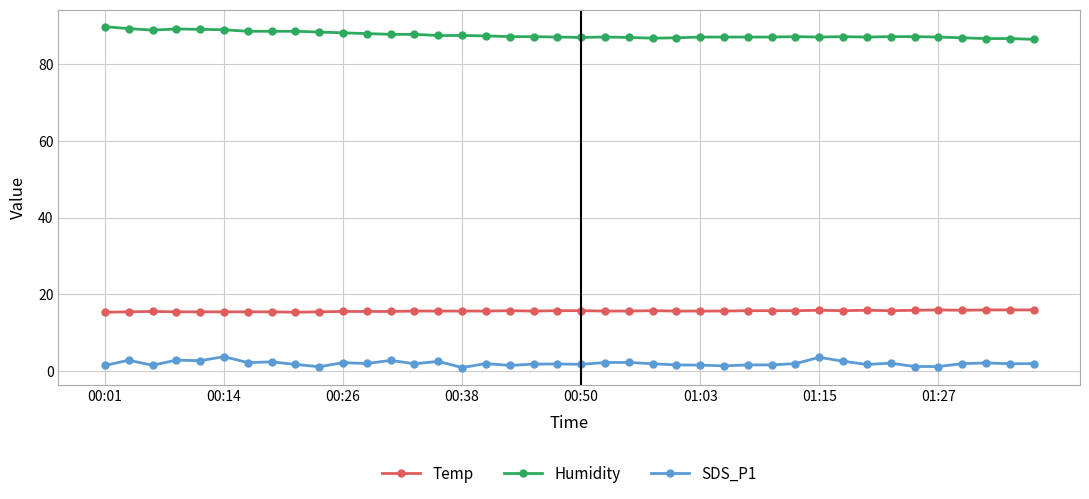

Which series has the largest total across all categories?

Humidity